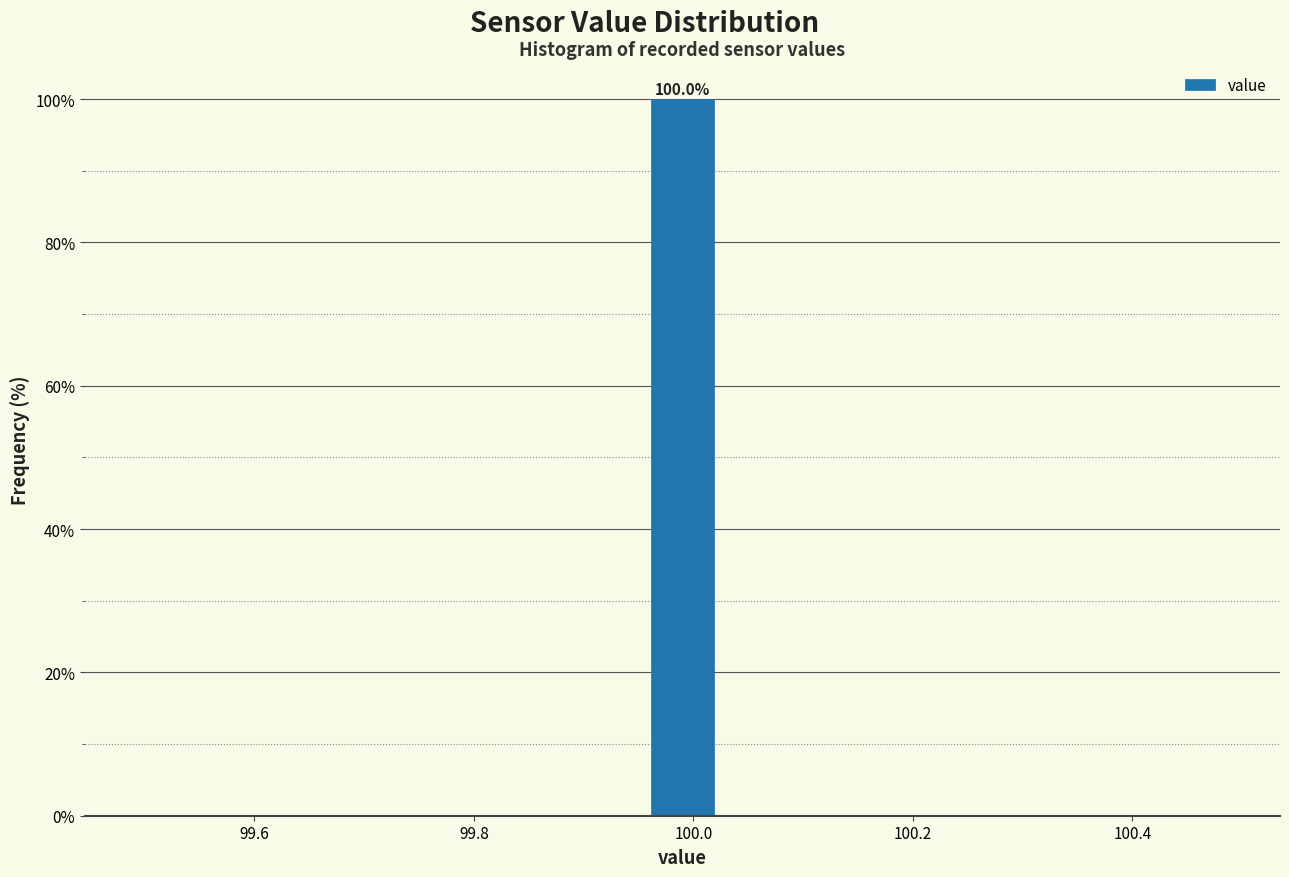

Around what value on the x-axis is the tallest bar? Give the approximate position of its centre, as read against the axis.

100.00